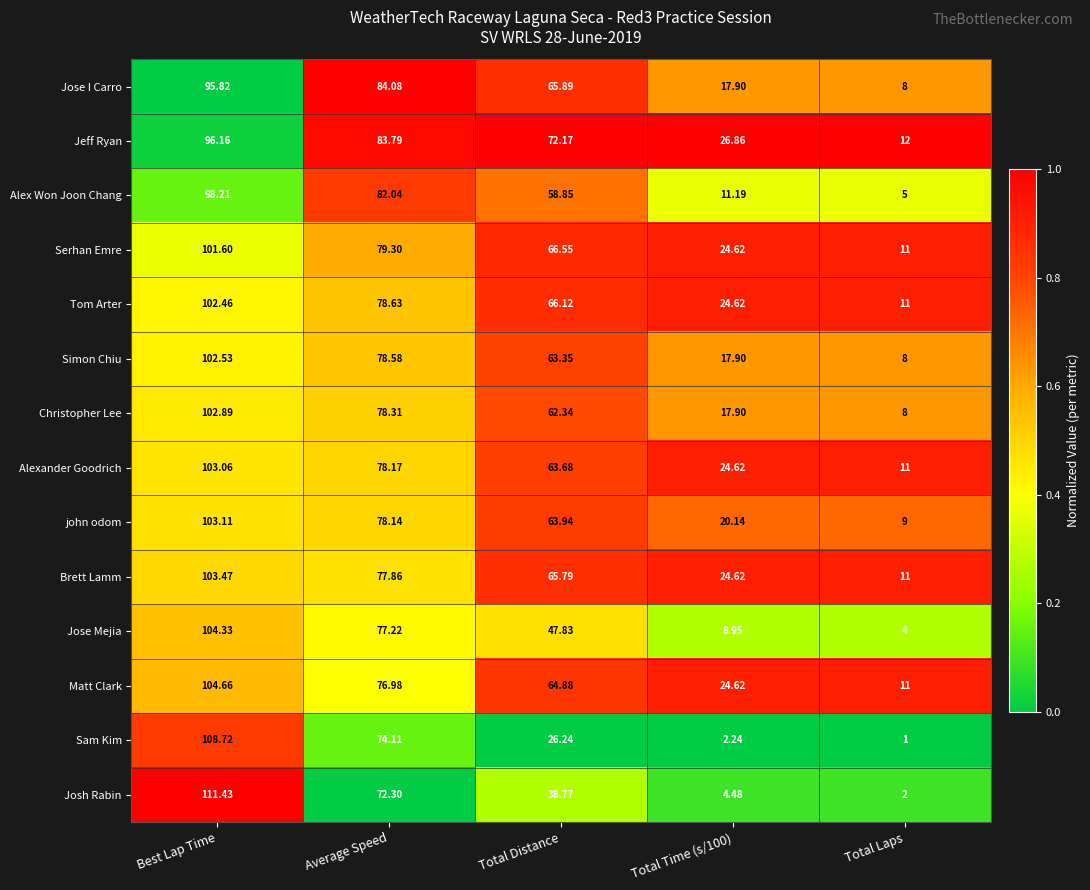

List the series in order of their peak value, lowest first.

Jose I Carro, Jeff Ryan, Alex Won Joon Chang, Serhan Emre, Tom Arter, Simon Chiu, Christopher Lee, Alexander Goodrich, john odom, Brett Lamm, Jose Mejia, Matt Clark, Sam Kim, Josh Rabin